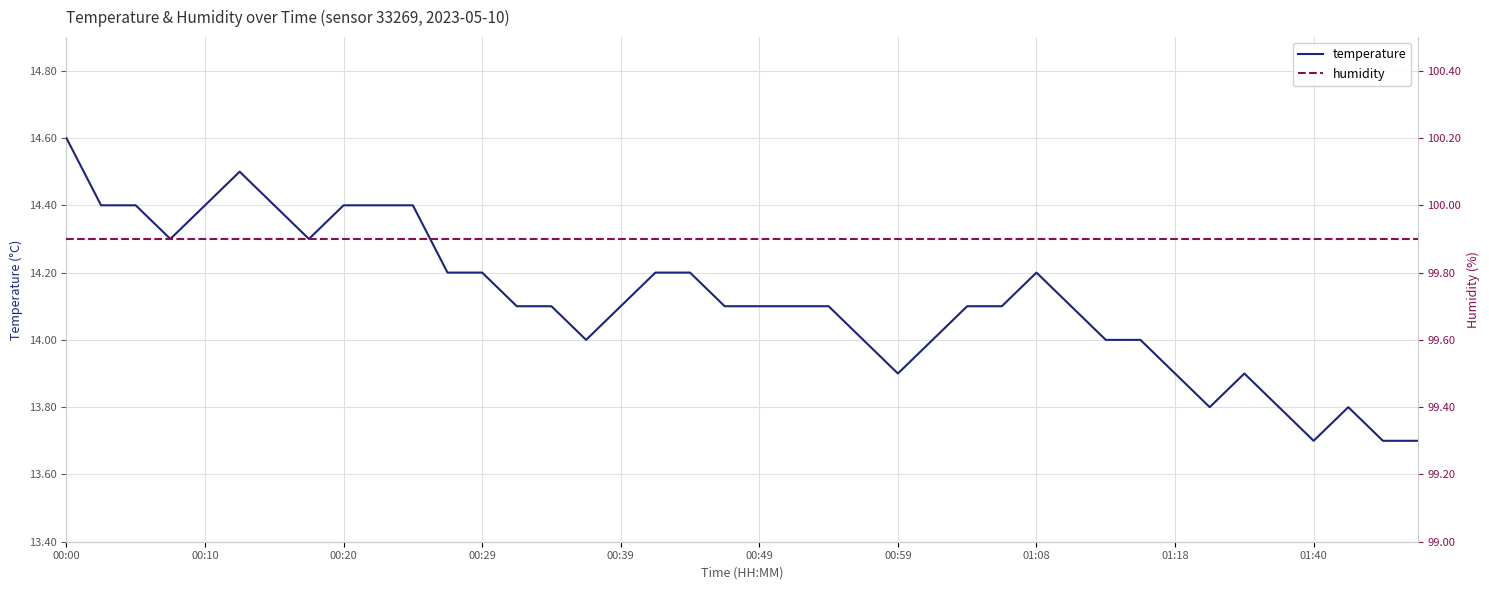

Which category has the highest value in the temperature series?

00:00